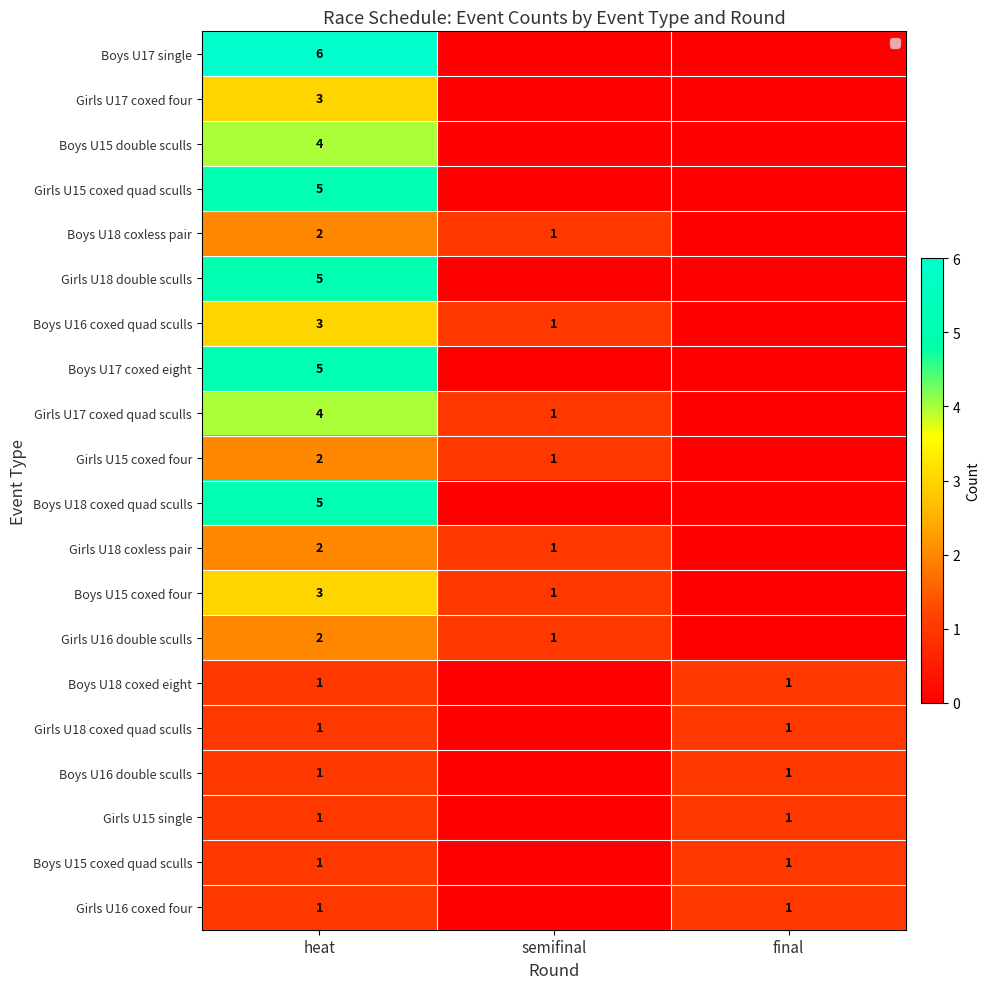

What is the difference between the highest and lowest values at heat?

5